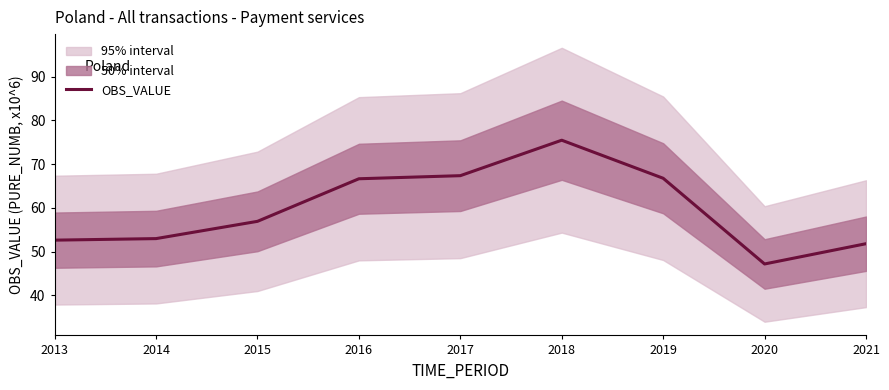

Where does the data first go above 56?

2015